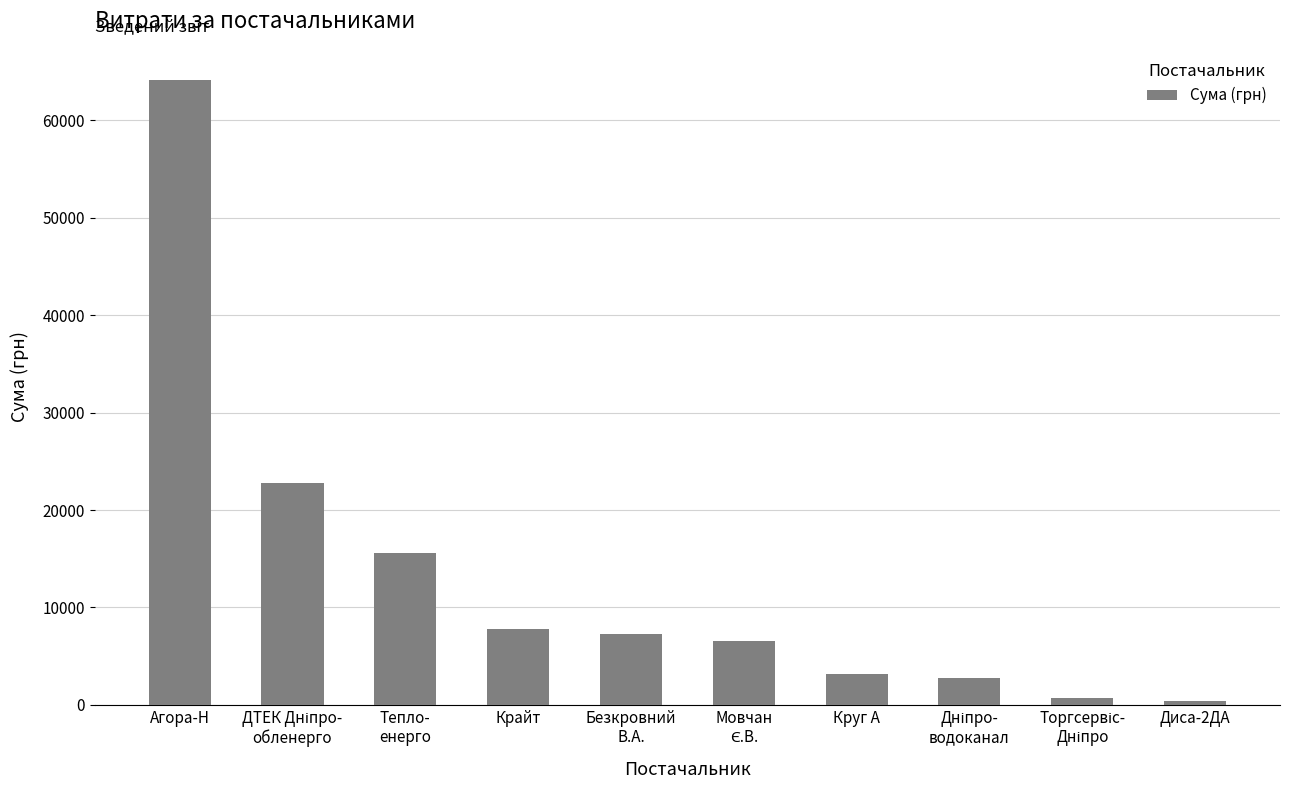

What is the smallest value displayed?

450.0